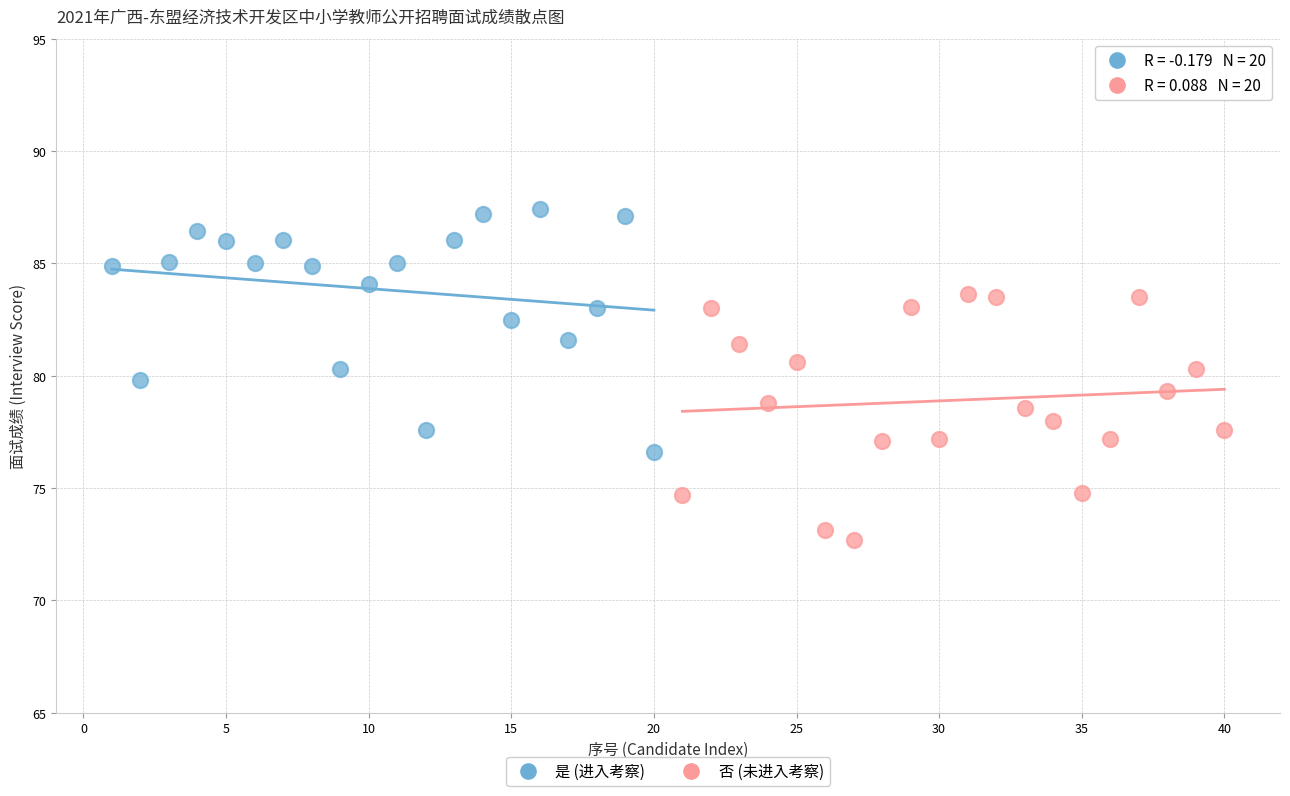

Which series reaches the minimum Y coordinate?

否 (未进入考察)